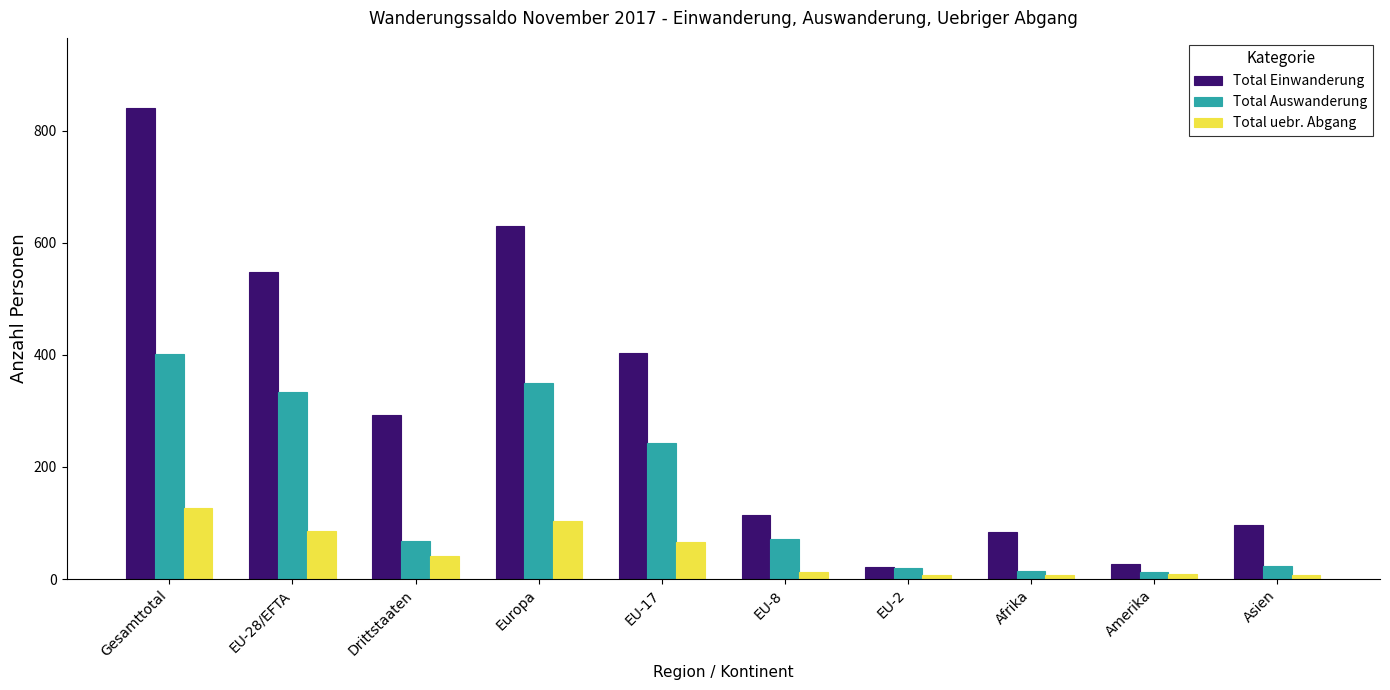

Which category has the highest value in the Total uebr. Abgang series?

Gesamttotal